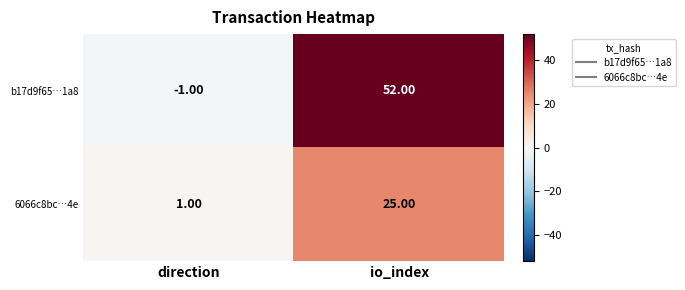

Which label corresponds to the smallest value in the chart?

direction